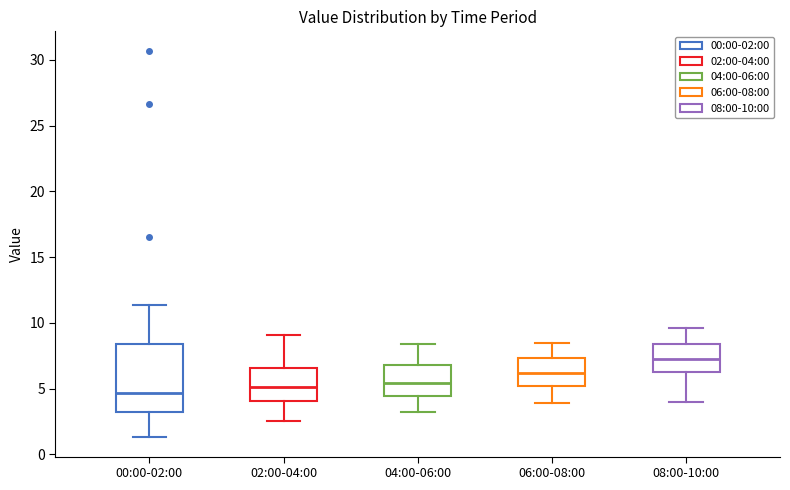

Comparing the boxes themselves (not the whiskers), which one is the tallest?

00:00-02:00